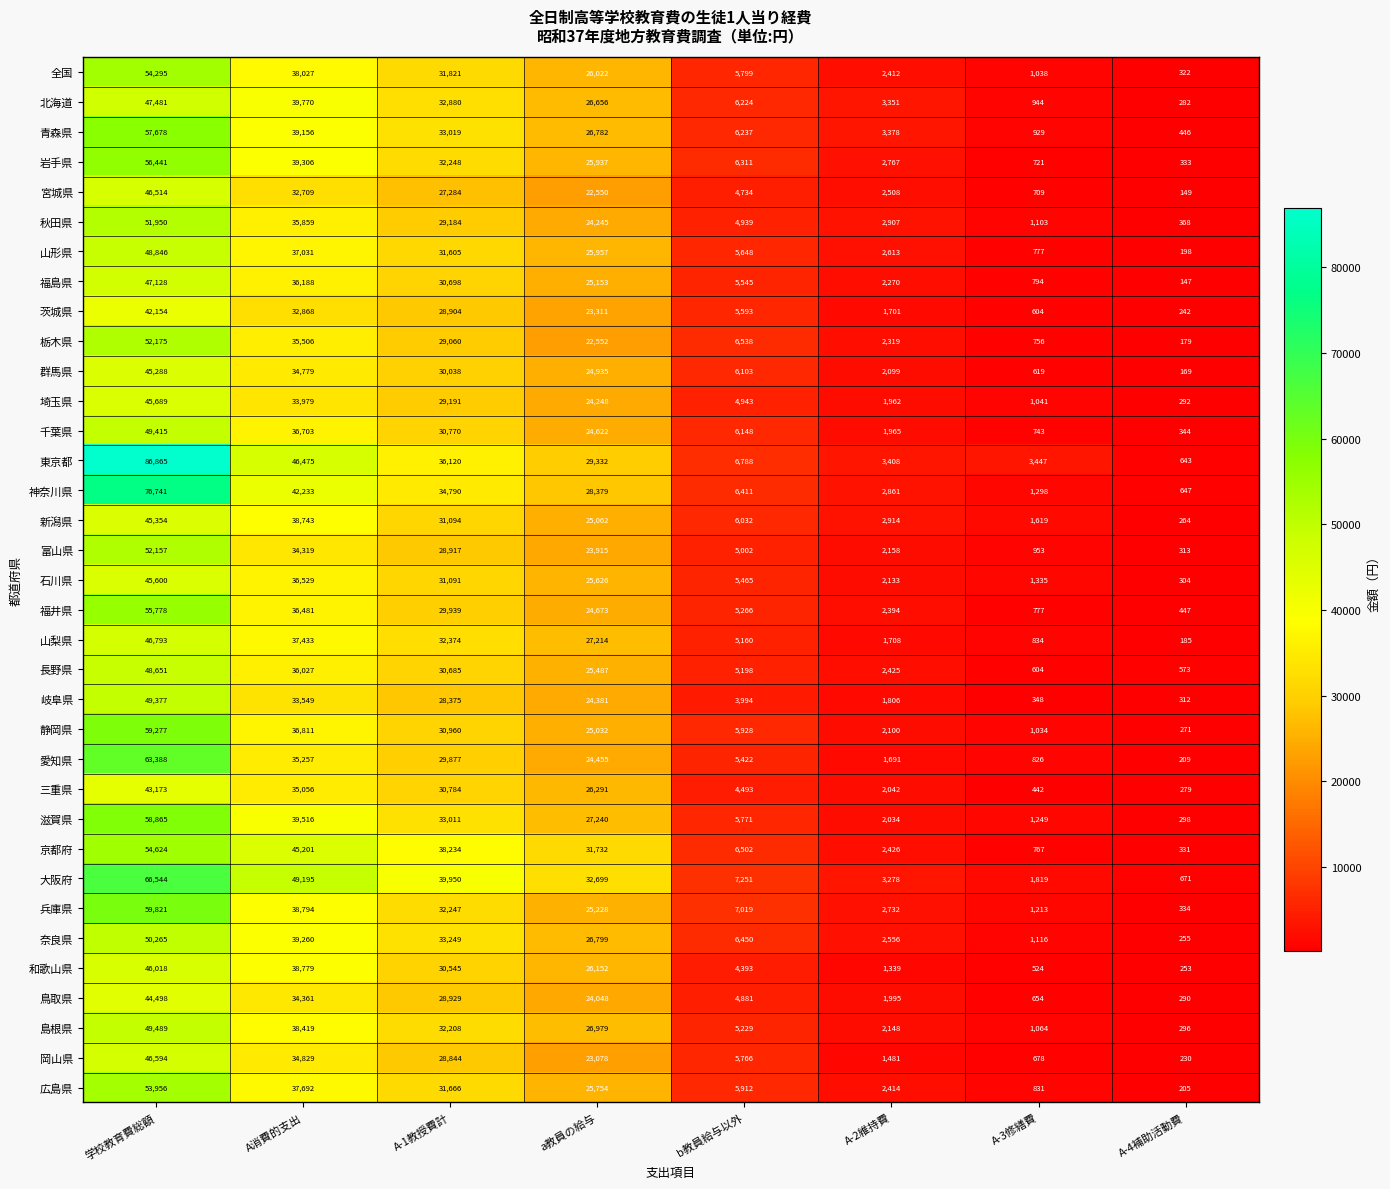

What is the total value across all series at 学校教育費総額?

1848882